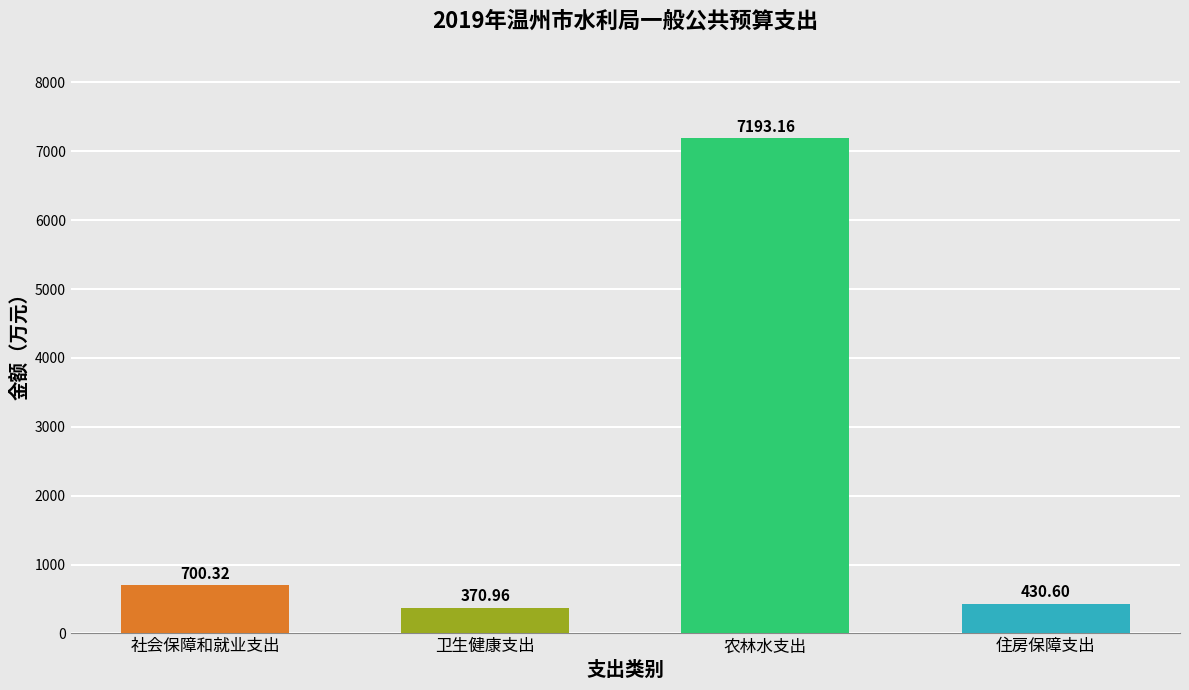

How many values are below 700?

2